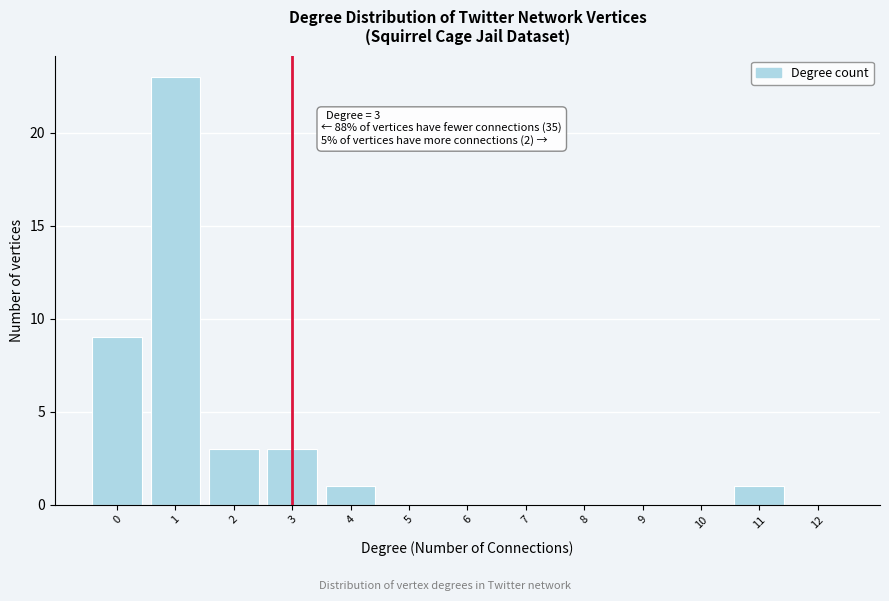

Which range on the x-axis has the tallest bar?

0.5 to 1.5